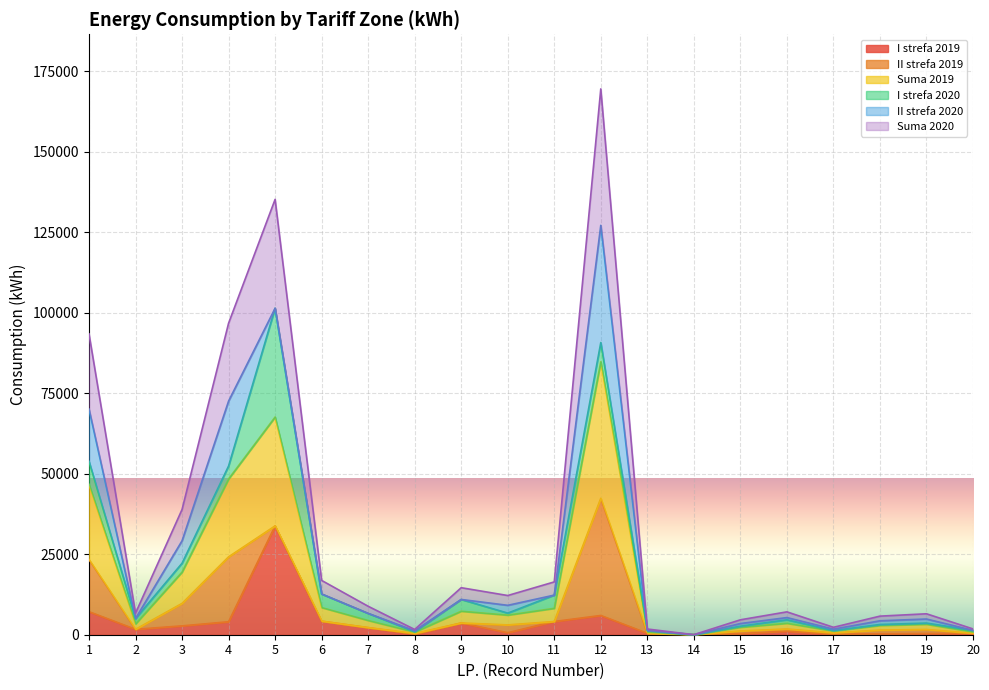

True or false: Suma 2019 has more than 1 points higher than both neighbors.

True